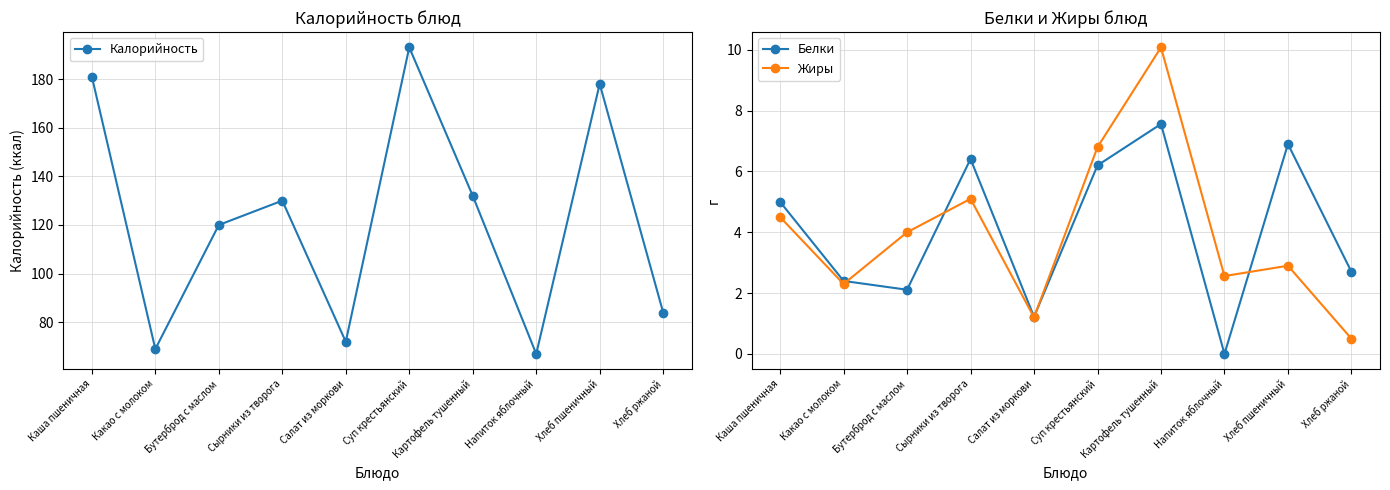

What position from the left is Напиток яблочный?

8